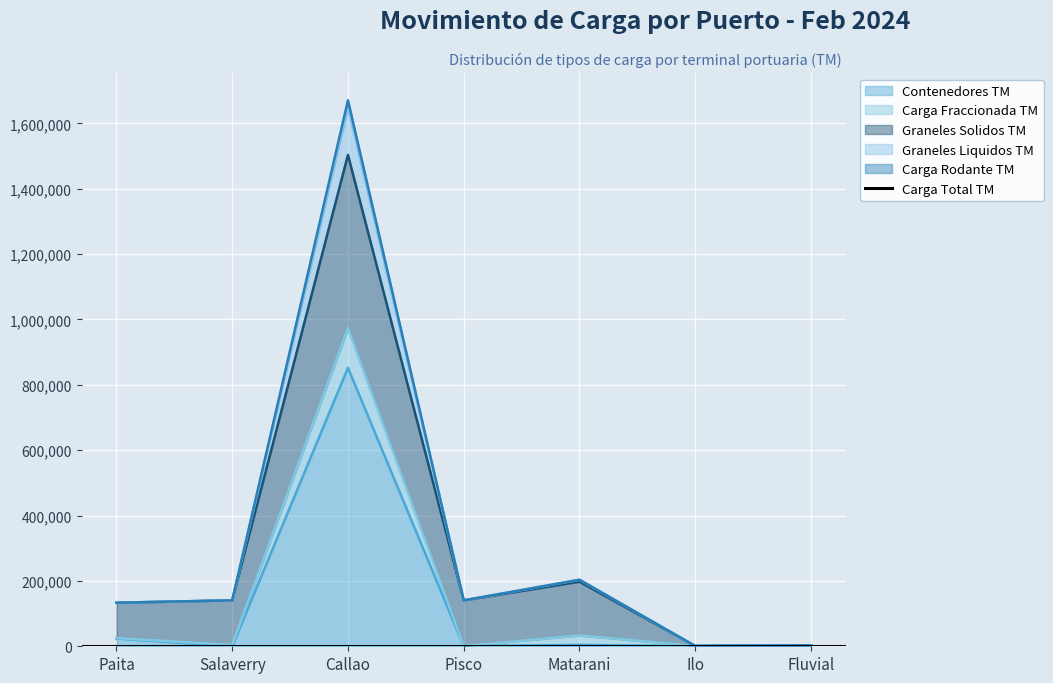

What is the difference between the highest and lowest values at Callao?

818402.9